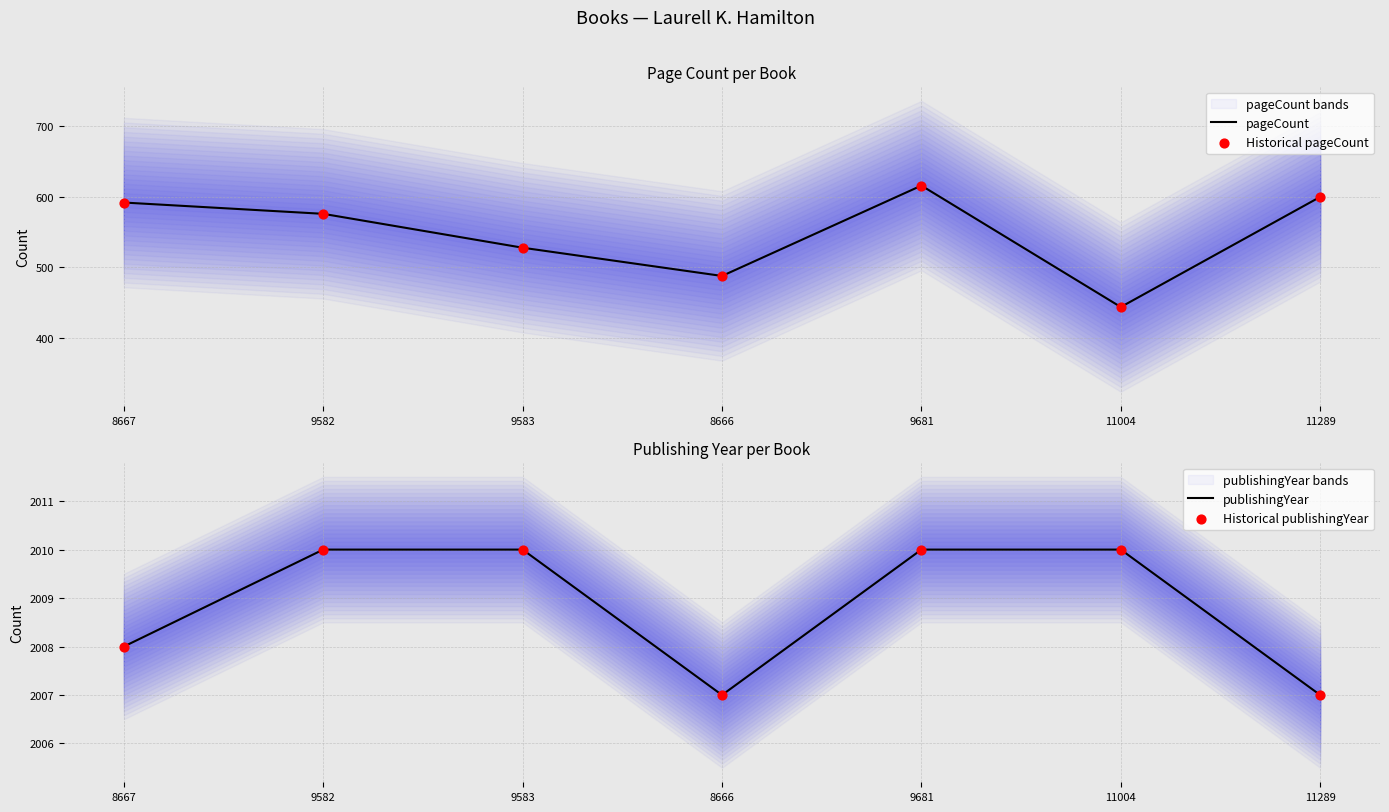

Is the value of publishingYear at 9583 greater than the value of Historical publishingYear at 9583?

No